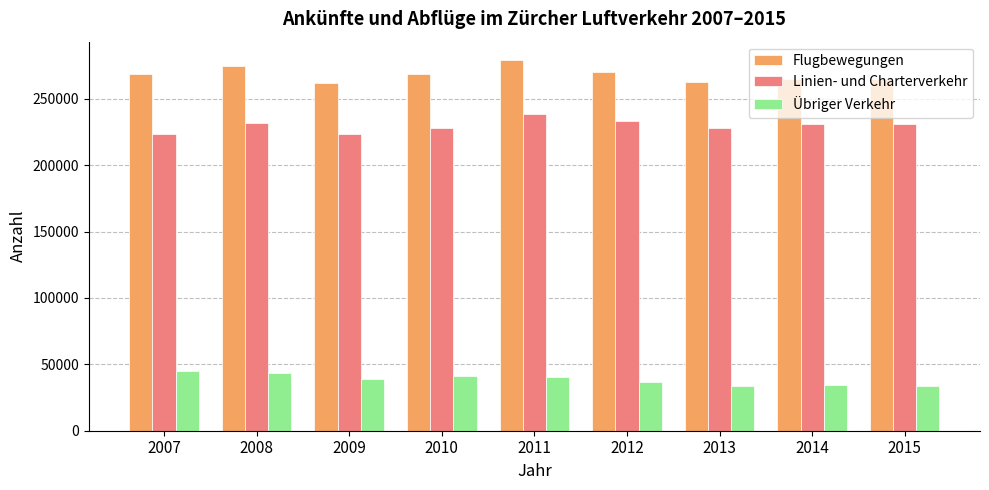

Is the value of Flugbewegungen at 2010 greater than the value of Übriger Verkehr at 2011?

Yes